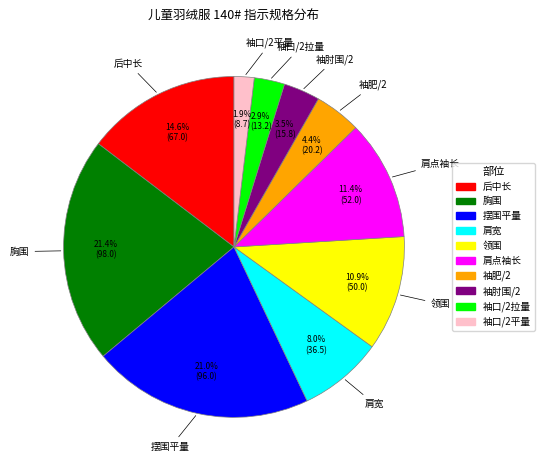

Combined, do 袖口/2拉量 and 肩宽 account for over 50%?

No